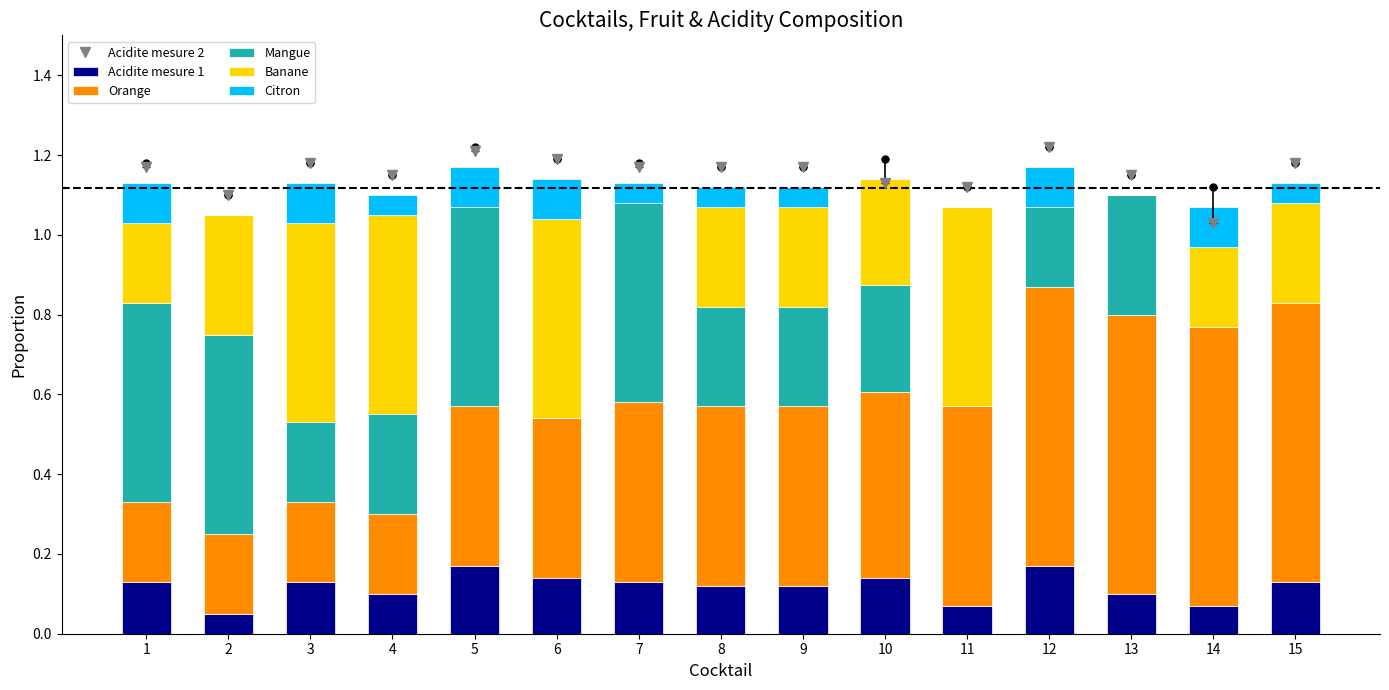

Is it true that Banane equals 0.2 at 14?

True